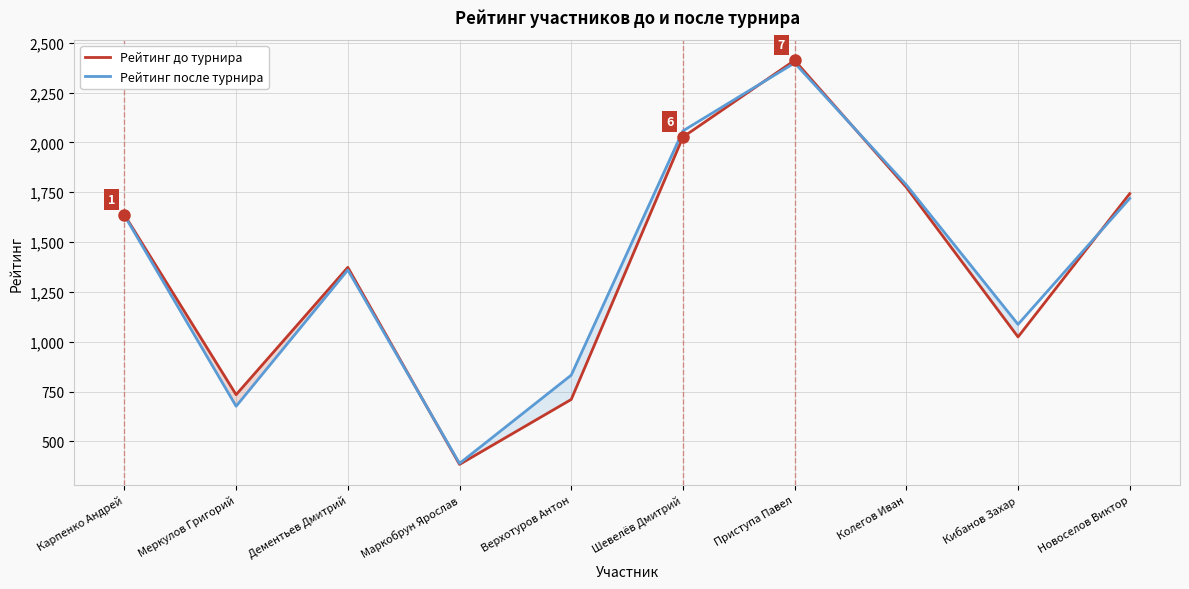

What is the minimum value shown in the chart?

384